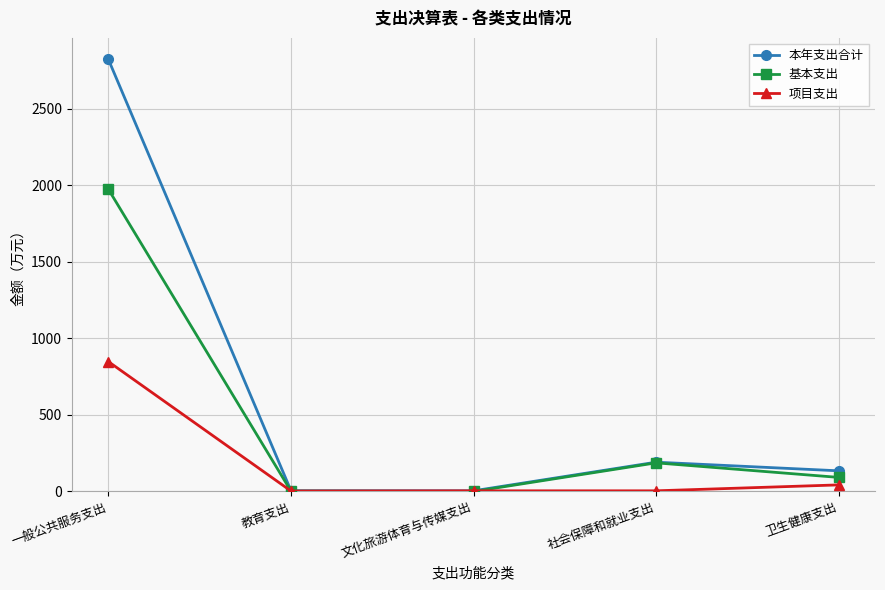

Where is 基本支出 nearest to the value 986?

社会保障和就业支出